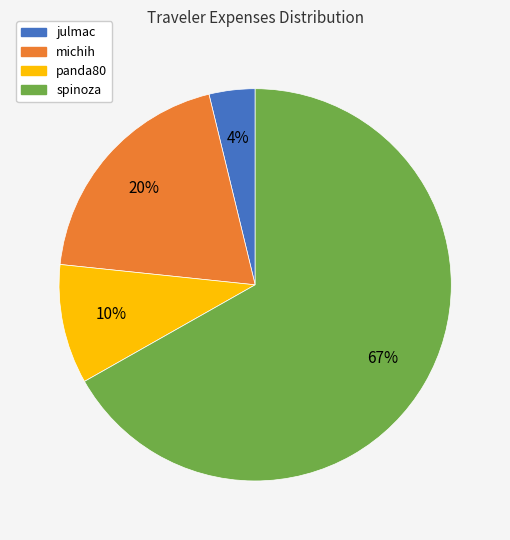

What is the ratio of the value at panda80 to the value at michih?

0.5